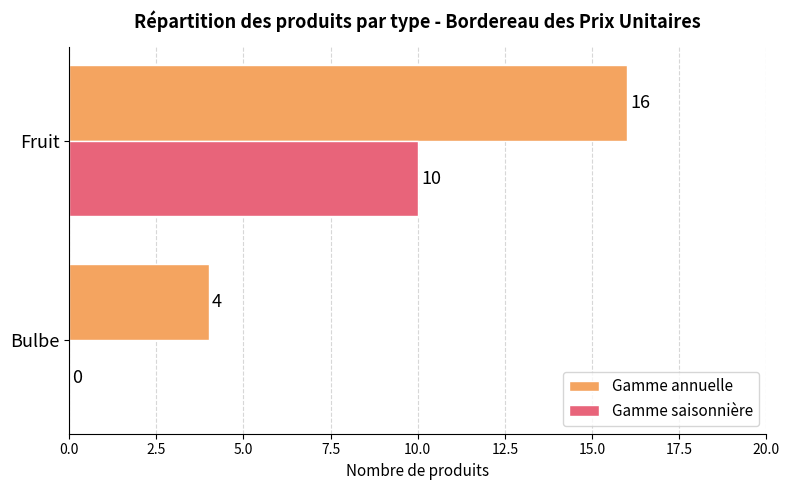

Which category has the highest value in the Gamme saisonnière series?

Fruit